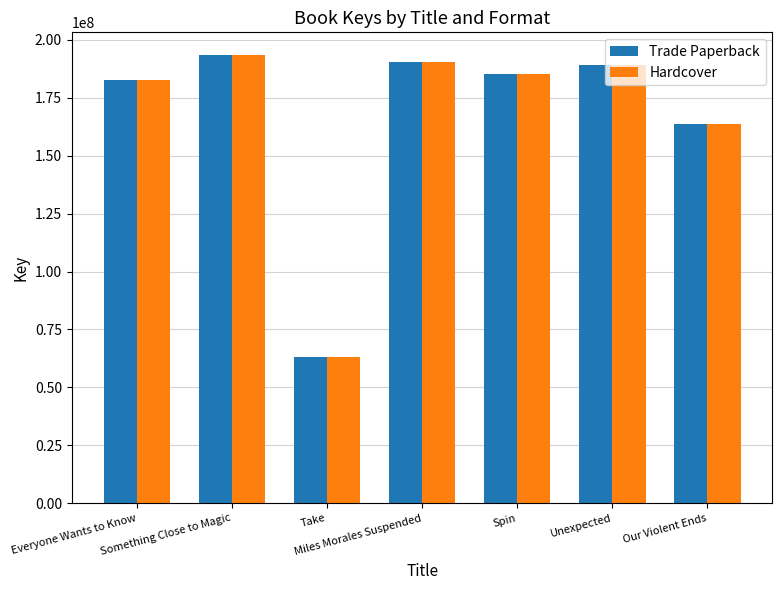

What position from the right is Everyone Wants to Know?

7